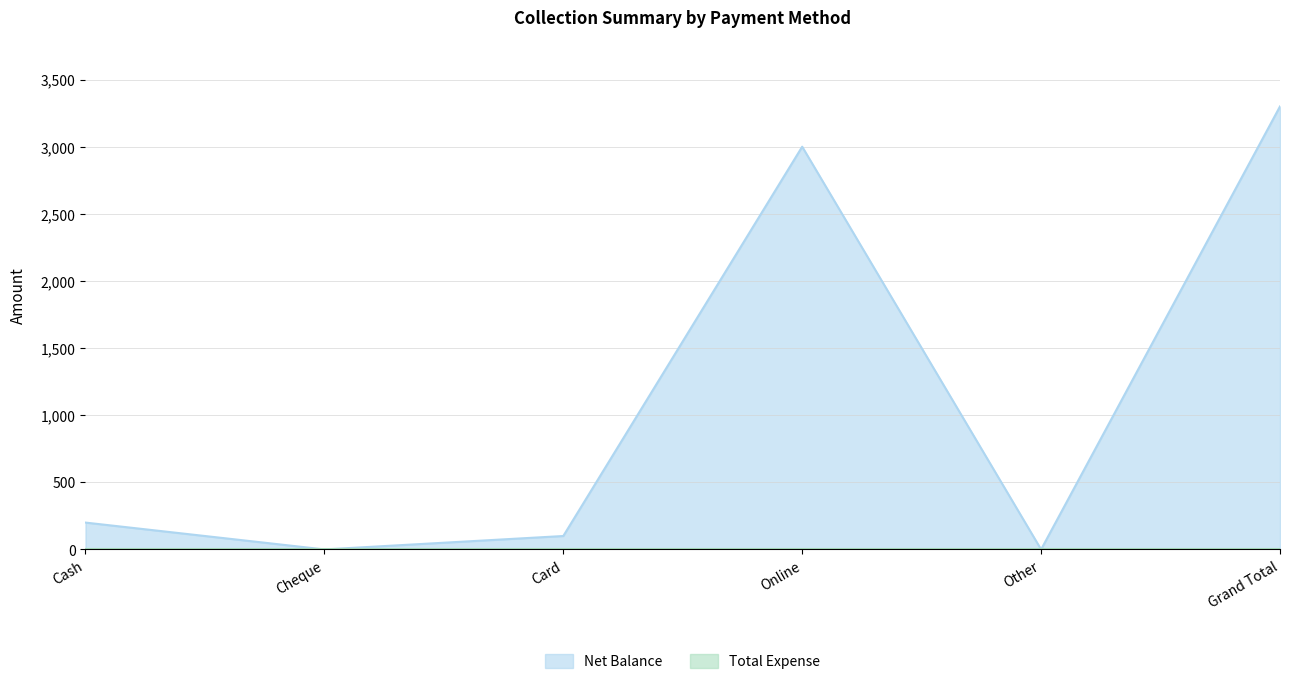

How many values are above zero?

4